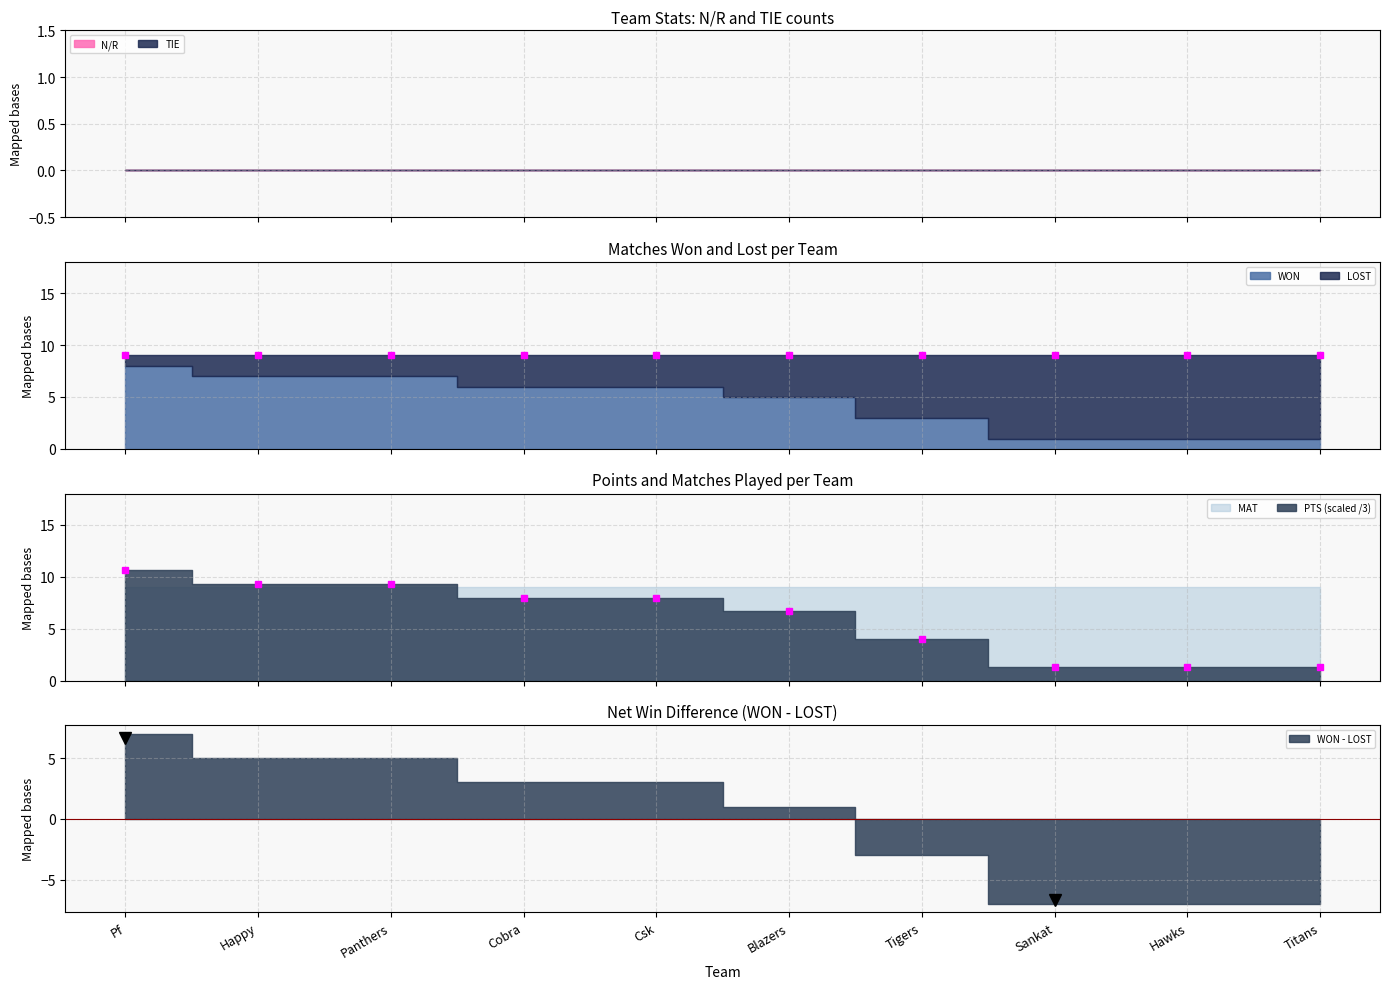

At which label does WON first exceed 6?

Pf